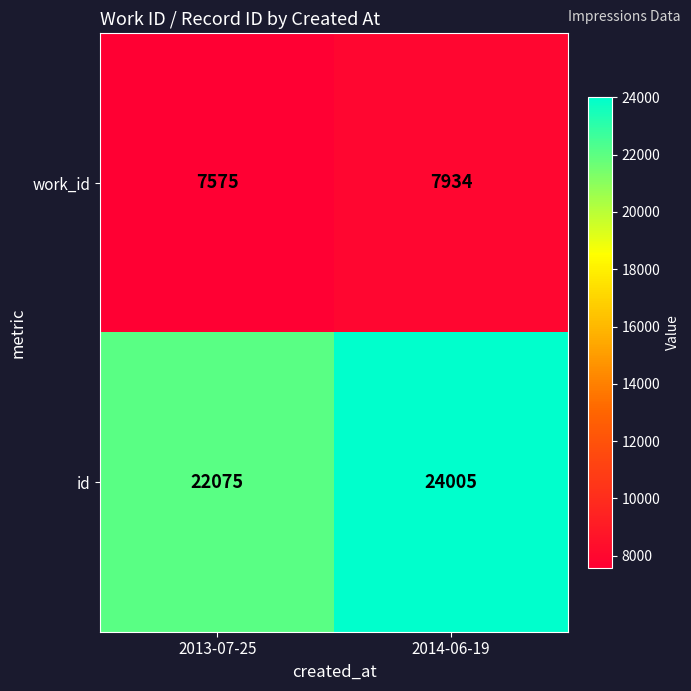

Reading right to left, extract all data points from this chart.

work_id: 2014-06-19=7934	2013-07-25=7575
id: 2014-06-19=24005	2013-07-25=22075